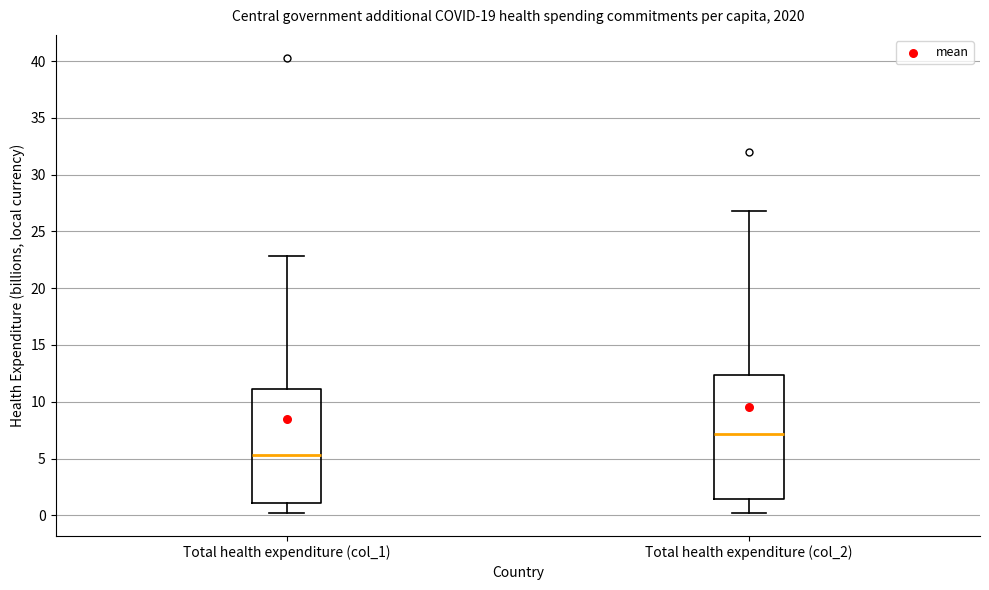

Which box has the lowest median line?

Total health expenditure (col_1)